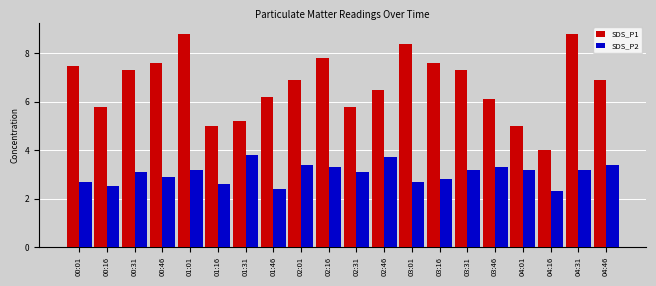

How many bars are there in each group?

2